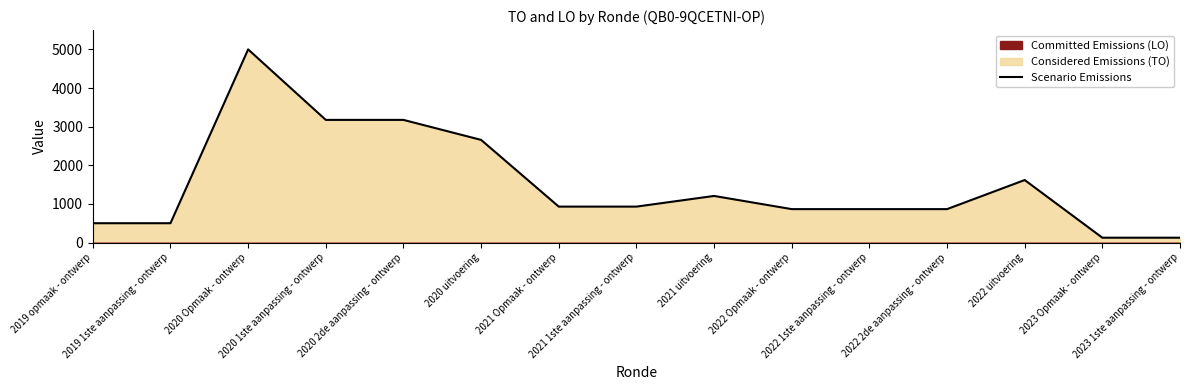

Which category has the highest value in the Scenario LO series?

2019 opmaak - ontwerp